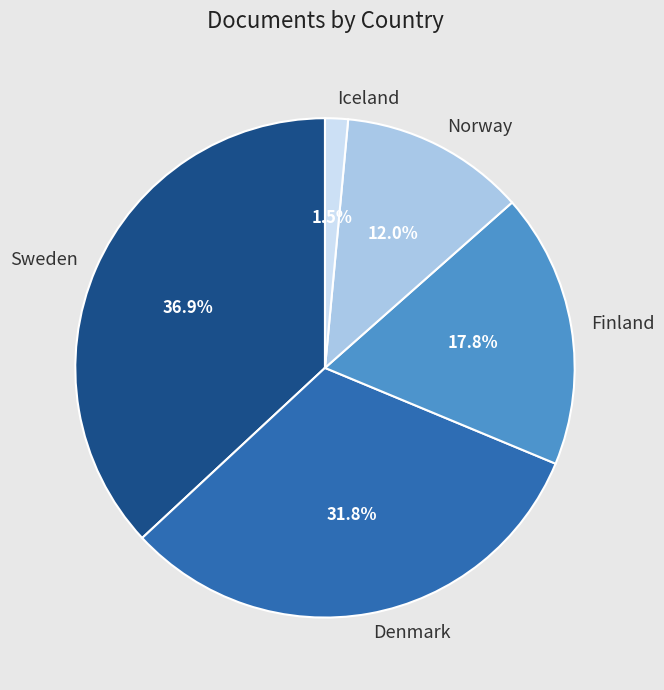

What is the ratio of the value at Norway to the value at Finland?

0.7